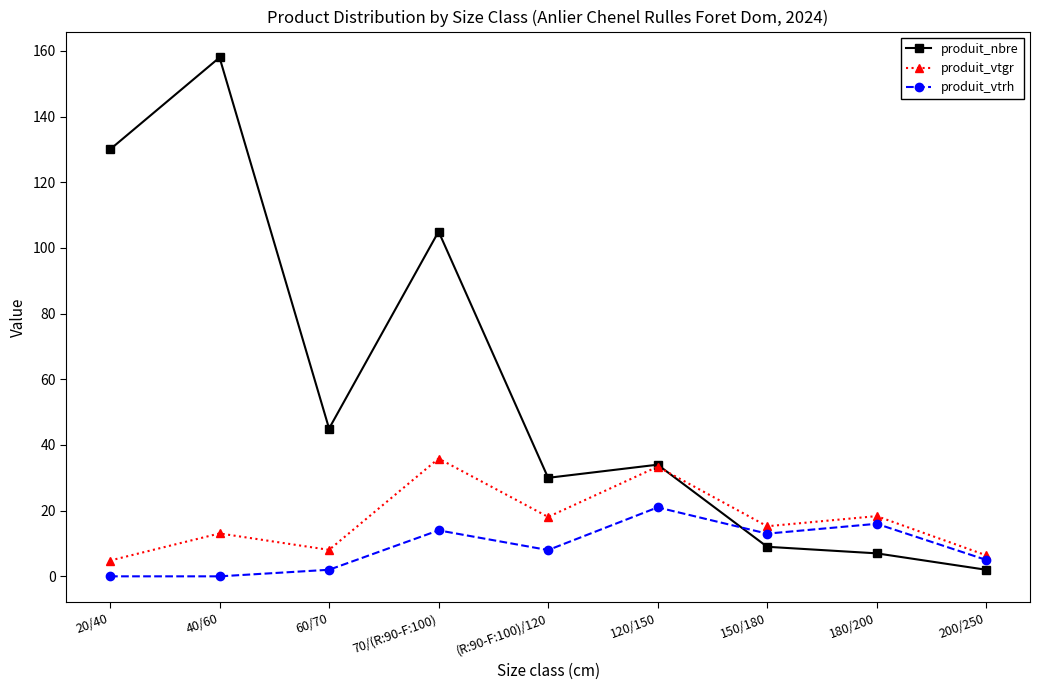

What is the sum of the produit_nbre values at 20/40 and 70/(R:90-F:100)?

235.0